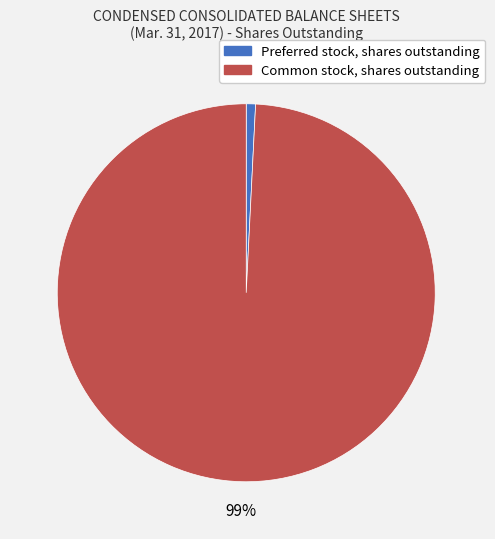

Combined, do Common stock, shares outstanding and Preferred stock, shares outstanding account for over 50%?

Yes